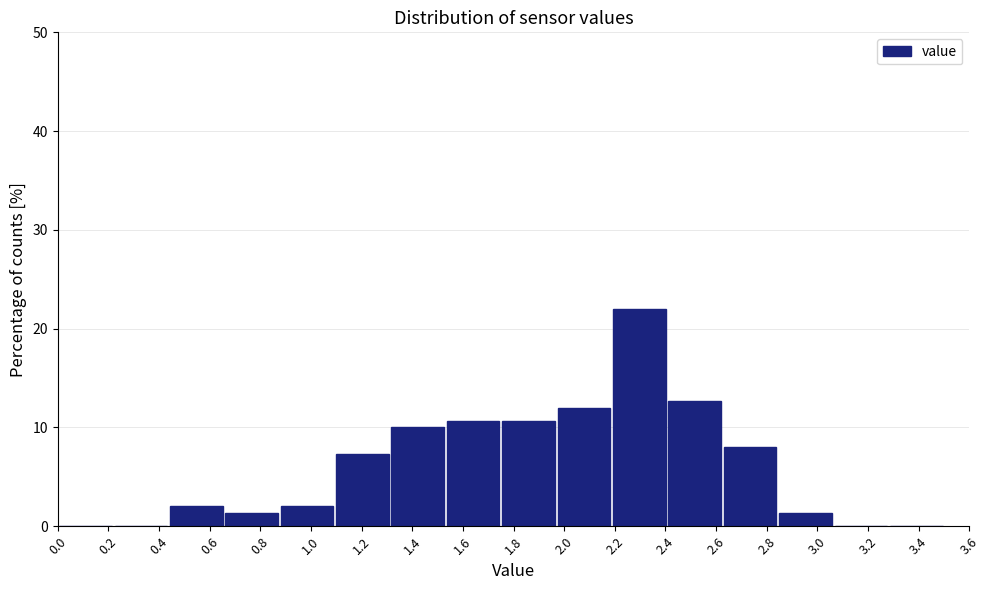

Reading left to right, list every bar in this chart as the range it spans on the x-axis followed by its height. Neither the bar edges nor the heights are printed on the chart, so give them approximately, as read against the axes.

0.00 to 0.22: 0
0.22 to 0.44: 0
0.44 to 0.66: 2
0.66 to 0.88: 1
0.88 to 1.10: 2
1.10 to 1.32: 7
1.32 to 1.54: 10
1.54 to 1.76: 11
1.76 to 1.96: 11
1.96 to 2.18: 12
2.18 to 2.40: 22
2.40 to 2.62: 13
2.62 to 2.84: 8
2.84 to 3.06: 1
3.06 to 3.28: 0
3.28 to 3.50: 0